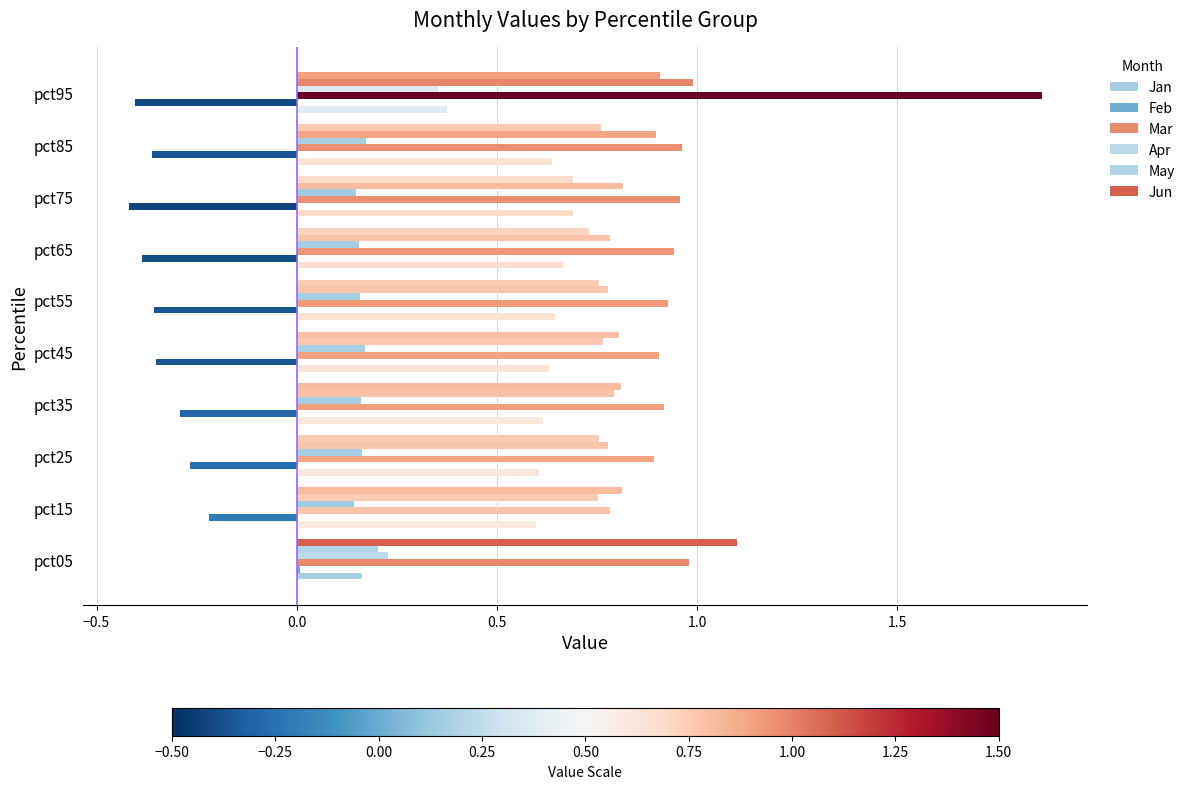

Count the number of categories in the chart.

10